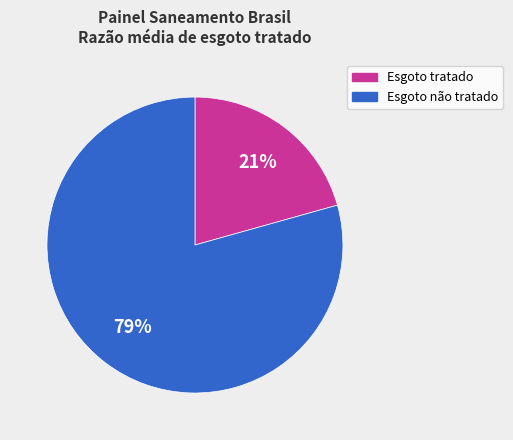

Does any single category account for the majority?

Yes